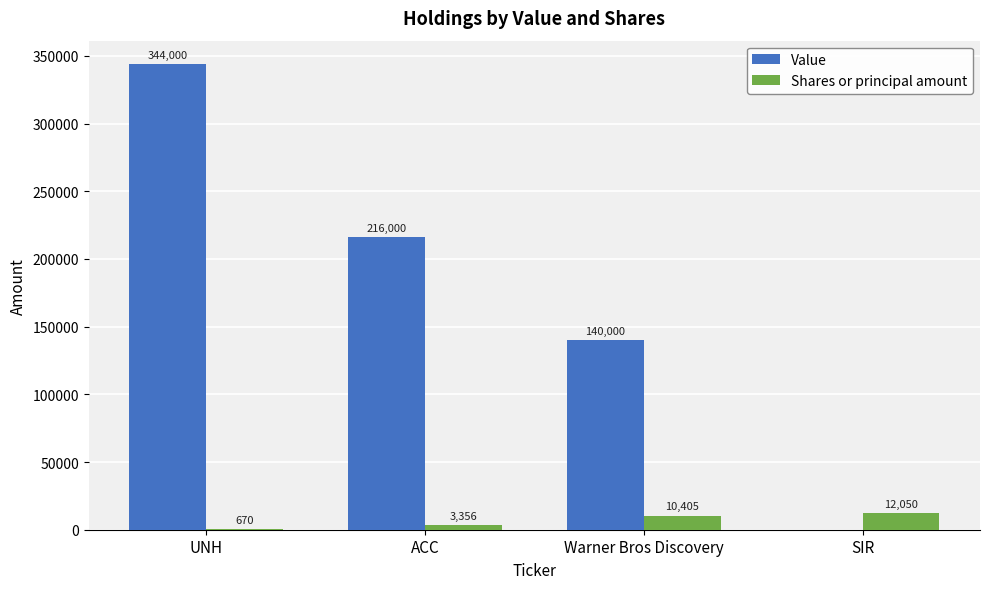

Which series has the widest spread of values?

Value